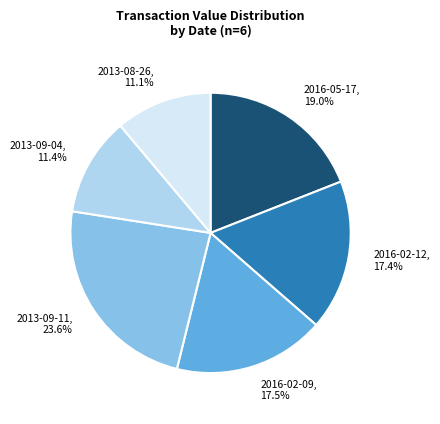

Count the number of slices in the pie.

6